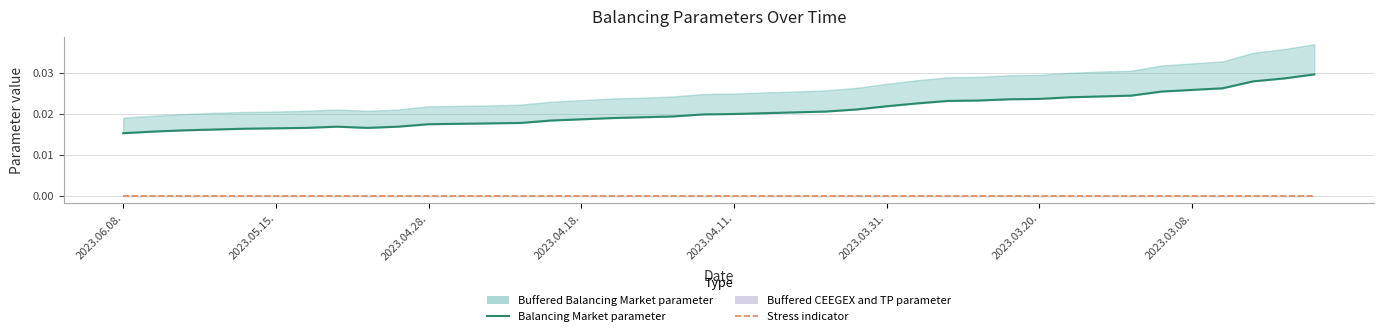

True or false: Balancing Market parameter and Stress indicator cross at least once.

False